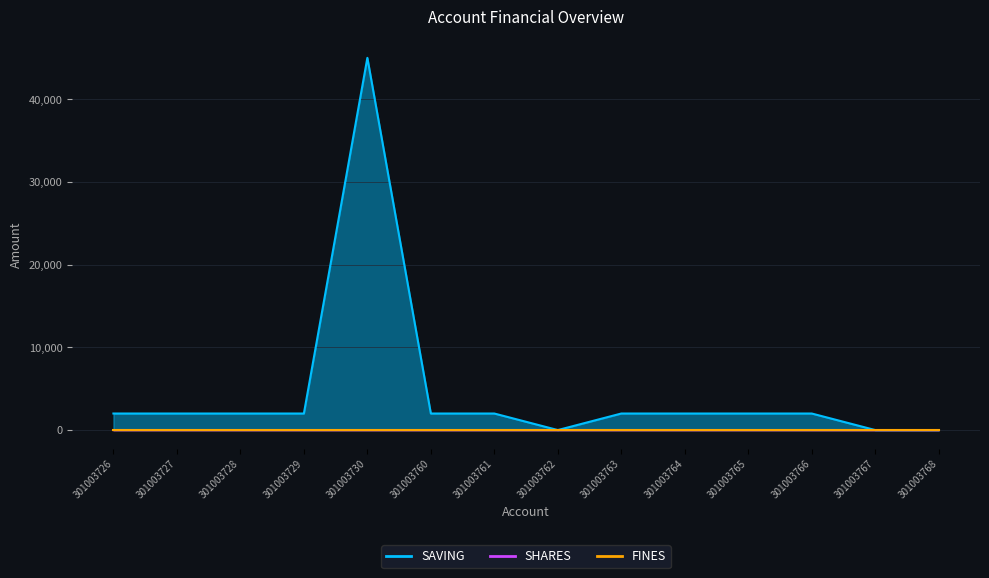

Between 301003728 and 301003767, which is larger?

301003728